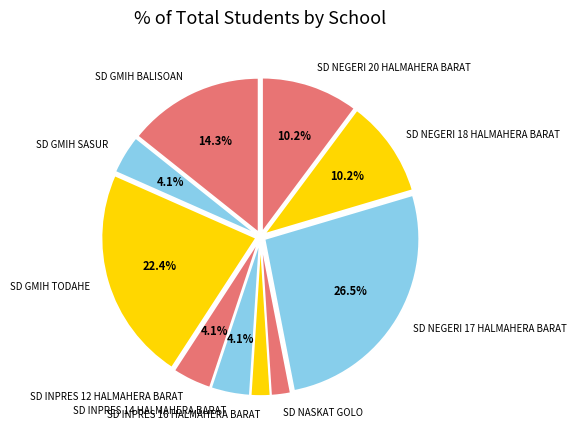

What is the ratio of the value at SD NEGERI 17 HALMAHERA BARAT to the value at SD NEGERI 20 HALMAHERA BARAT?

2.6